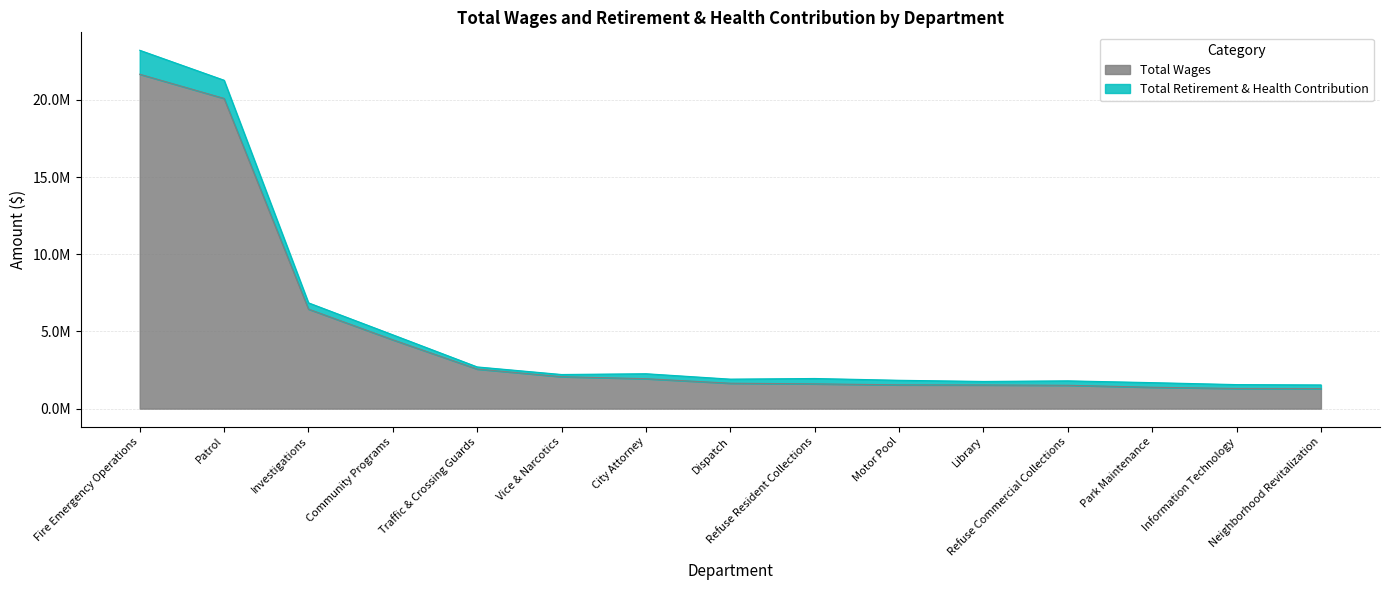

True or false: the data shows 1605131 at Refuse Resident Collections.

True